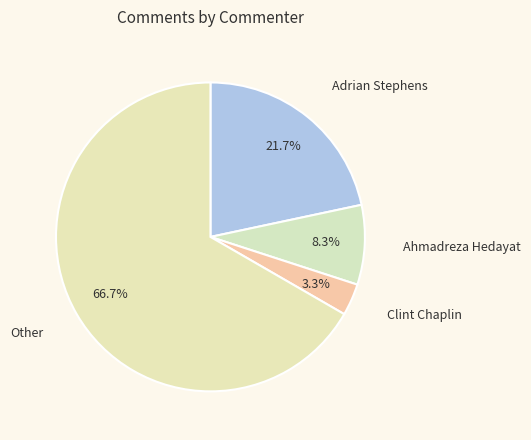

To the nearest percent, what is the difference between the largest and smallest slice percentages?

63%